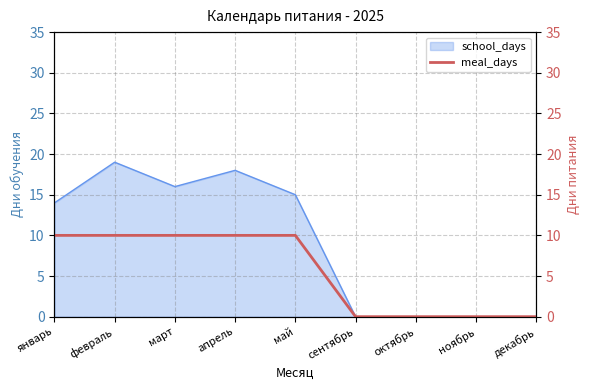

True or false: there are more than 2 points higher than both neighbors.

False